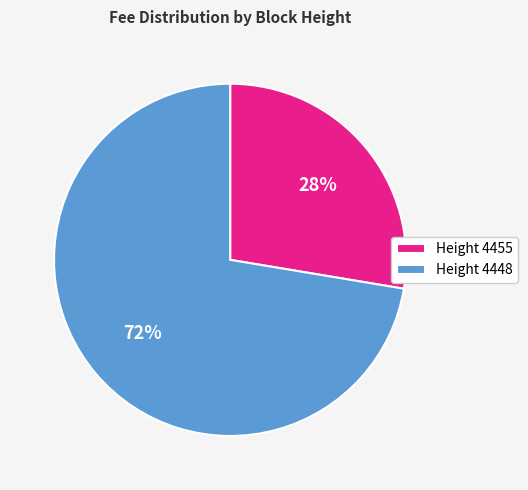

Which slice is the largest?

Height 4448